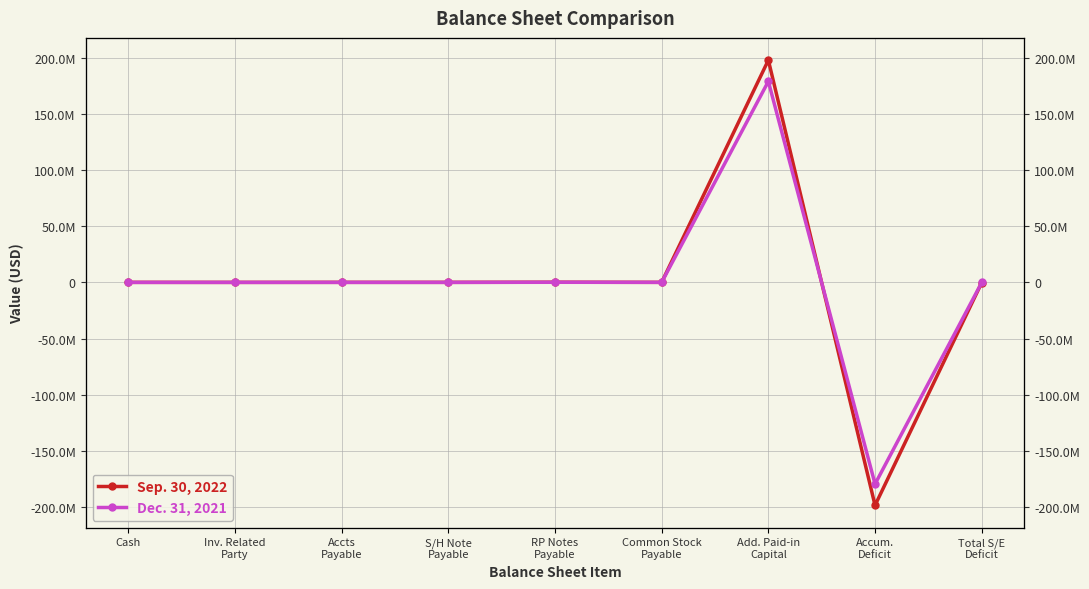

True or false: Dec. 31, 2021 has more than 0 points higher than both neighbors.

True